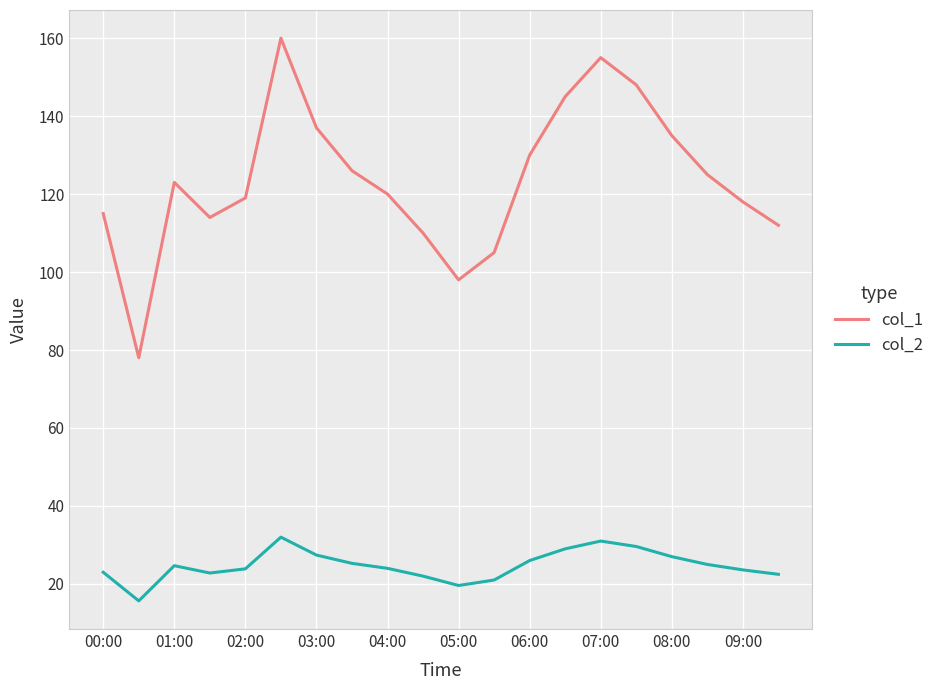

Rank the series by their maximum value, from lowest to highest.

col_2, col_1